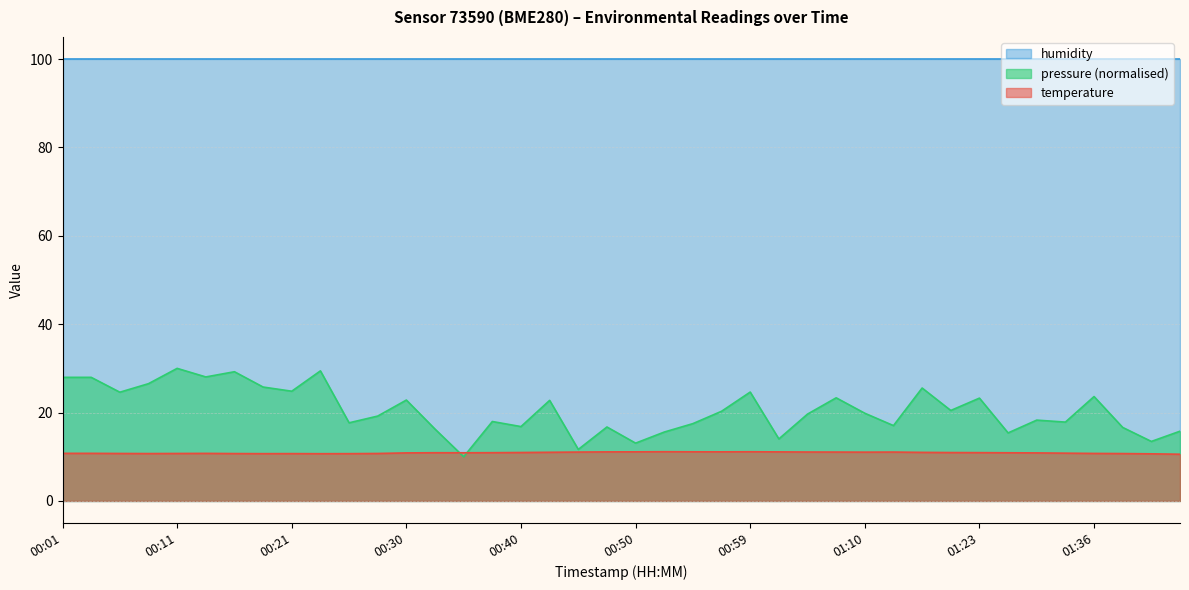

What is the minimum value shown in the chart?

10.0